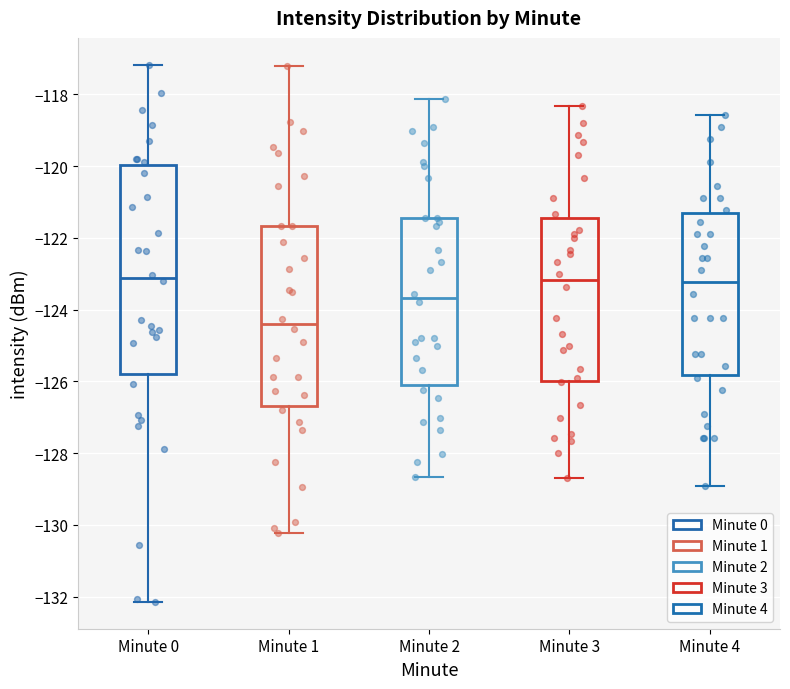

Where does the upper whisker of the box for Minute 2 end on the y-axis? The values are not printed on the chart, so give them approximately, as read against the axis.

-118.2